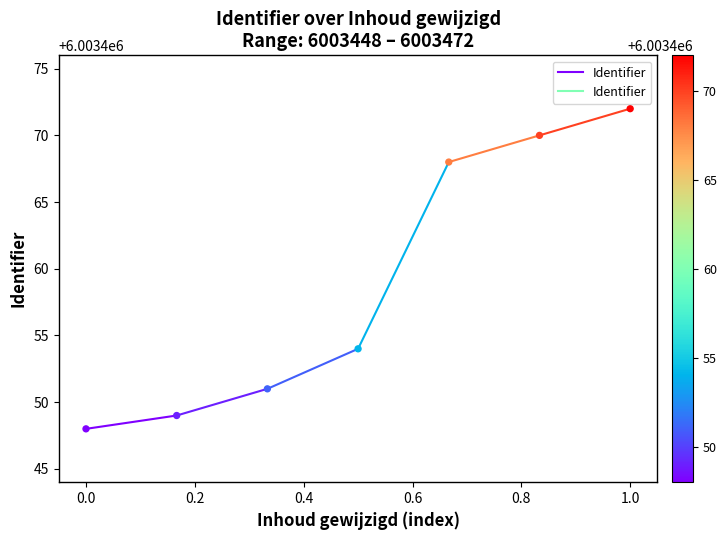

What Y value in the scatter plot is closest to 6003460?

6003454